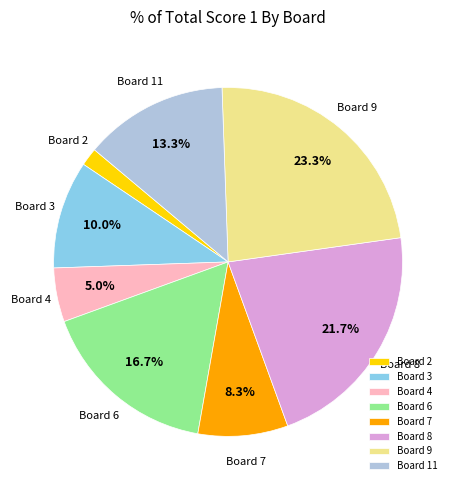

Rank the categories by value from highest to lowest.

Board 9, Board 8, Board 6, Board 11, Board 3, Board 7, Board 4, Board 2